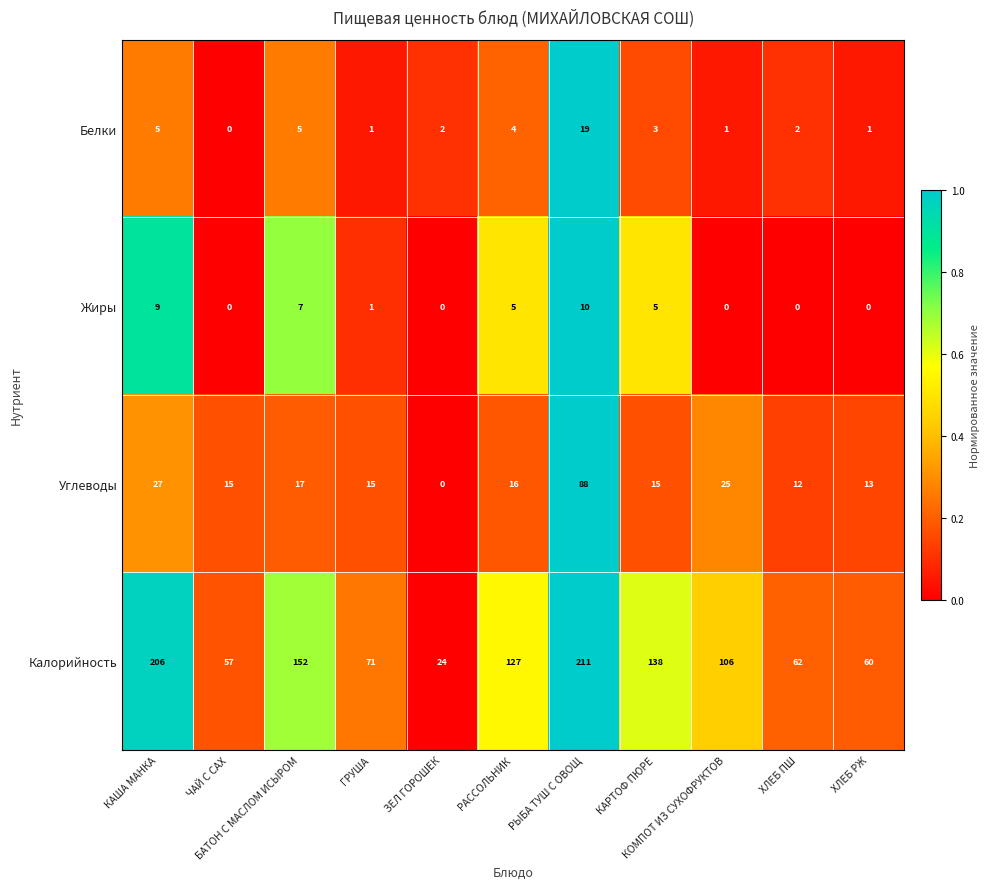

How many categories are shown in the chart?

11